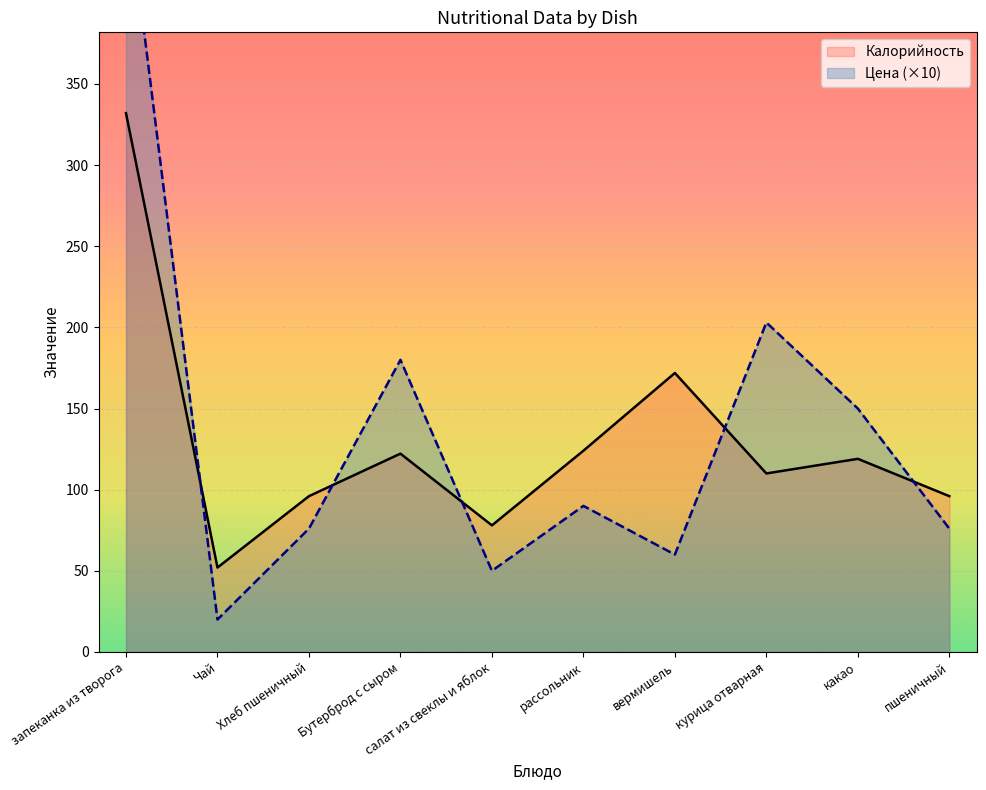

True or false: Цена (×10) has more than 1 interior local peaks.

True